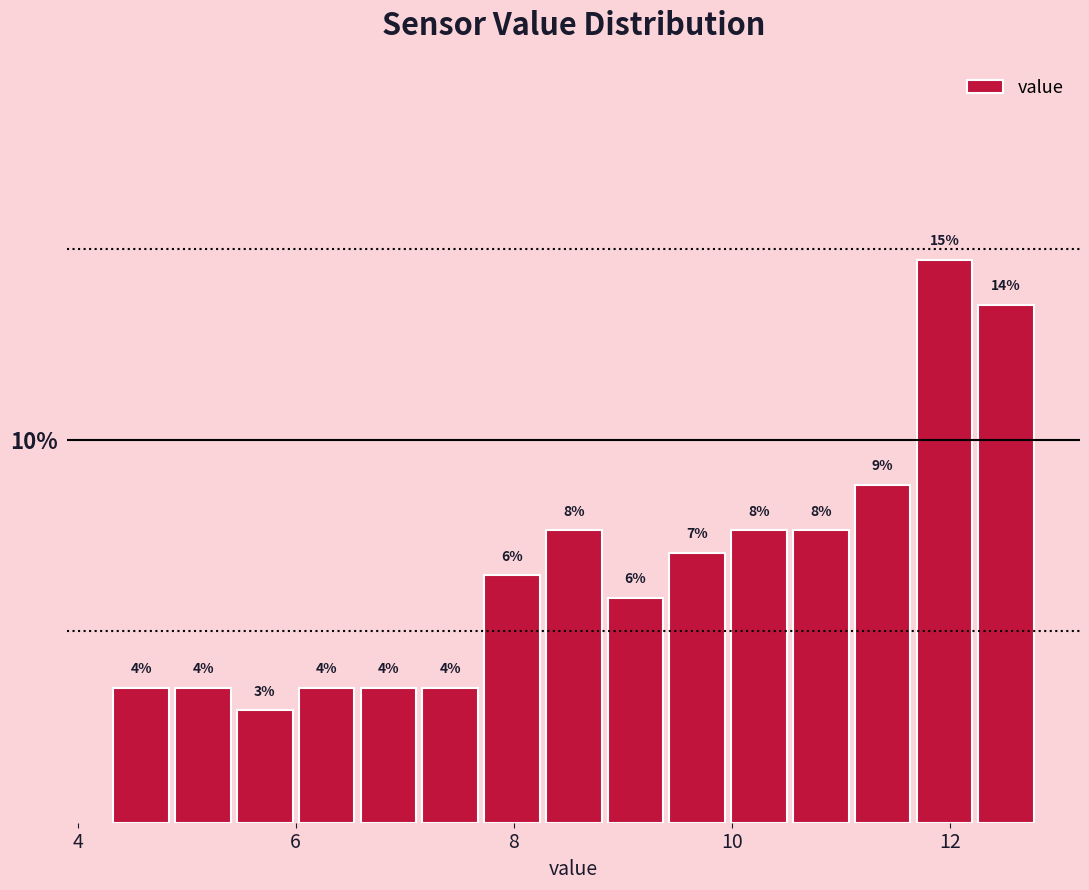

Read against the x-axis, roughly where is the centre of the tallest bar?

12.0